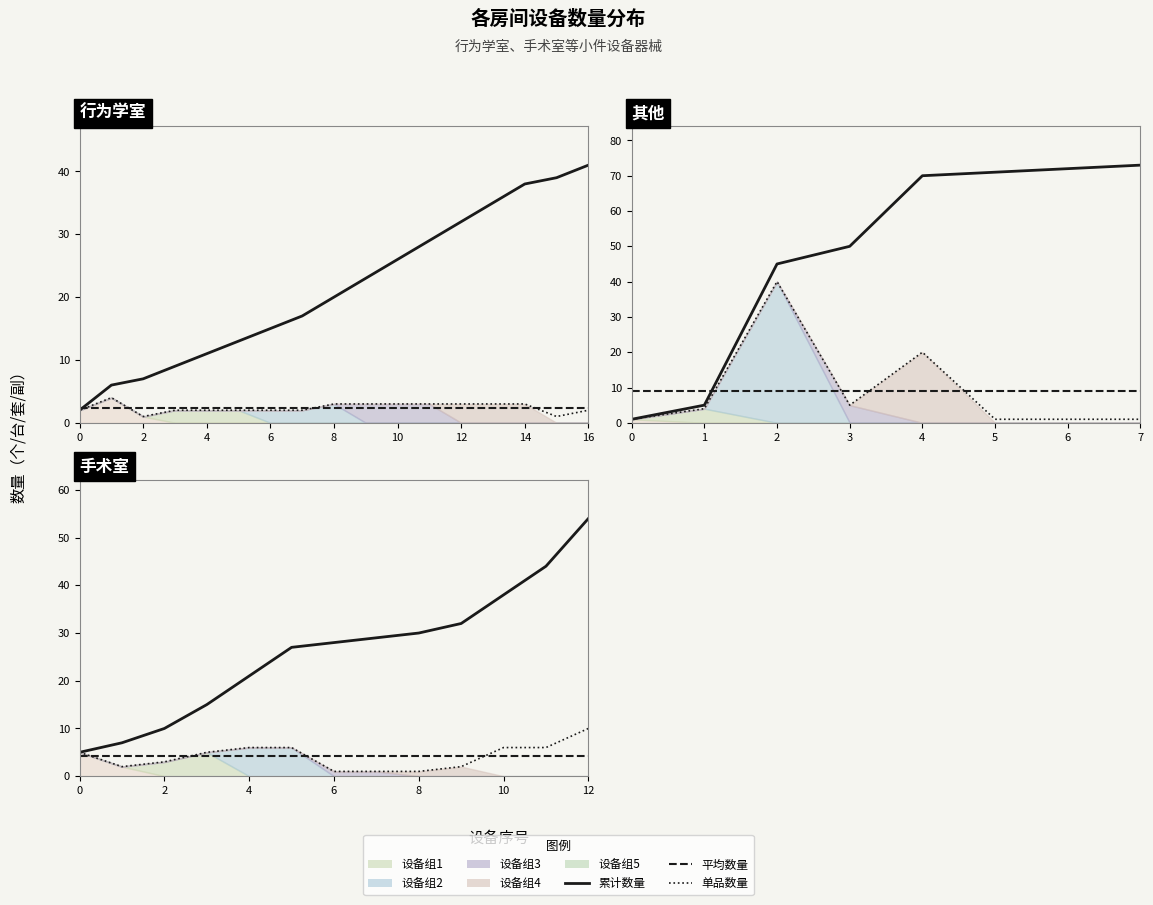

Rank the series at 4 from lowest to highest value.

单品数量, 平均数量, 累计数量